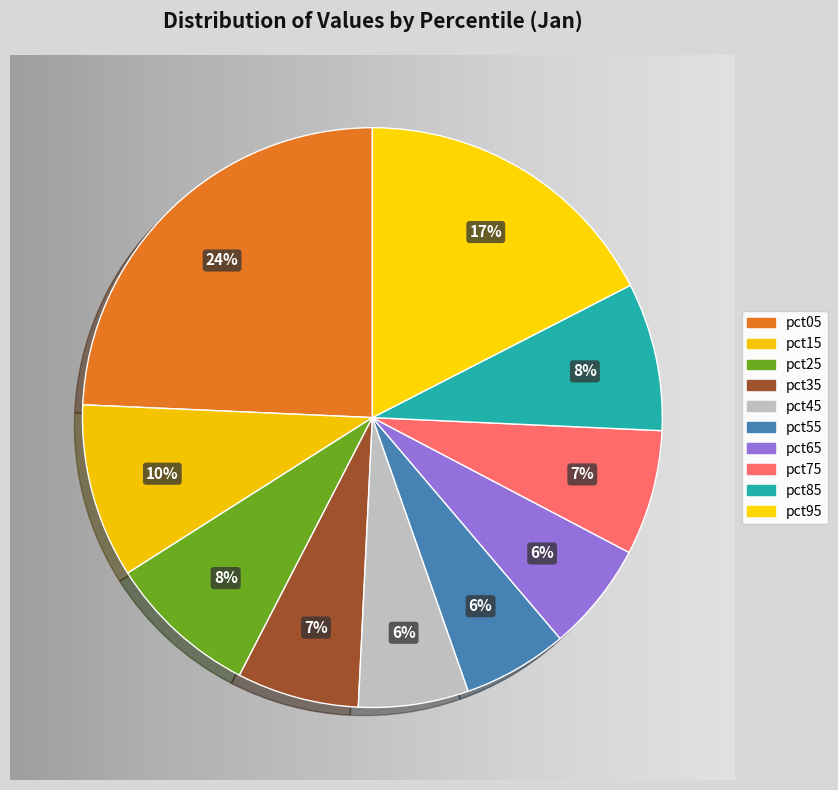

Count the number of slices in the pie.

10